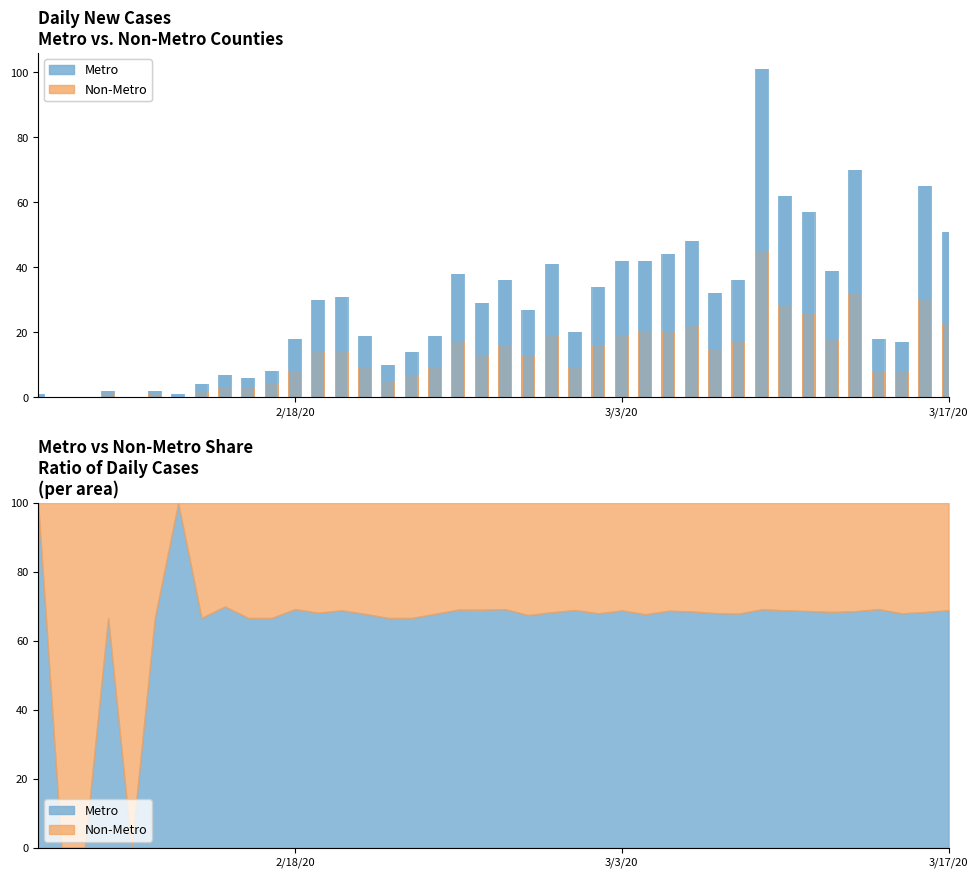

Reading right to left, what are all the values shown in this chart?

Metro: 51	65	17	18	70	39	57	62	101	36	32	48	44	42	42	34	20	41	27	36	29	38	19	14	10	19	31	30	18	8	6	7	4	1	2	0	2	0	0	1
Non-Metro: 23	30	8	8	32	18	26	28	45	17	15	22	20	20	19	16	9	19	13	16	13	17	9	7	5	9	14	14	8	4	3	3	2	0	1	0	1	0	0	0